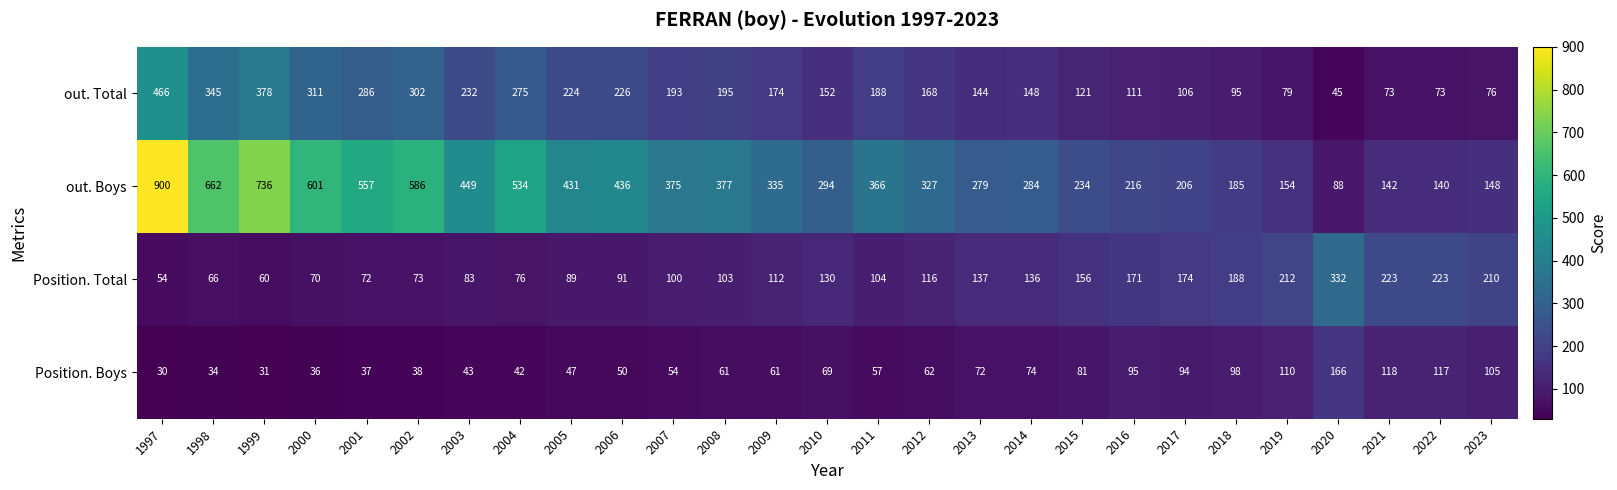

How many values in the out. Boys series are below 335?

13